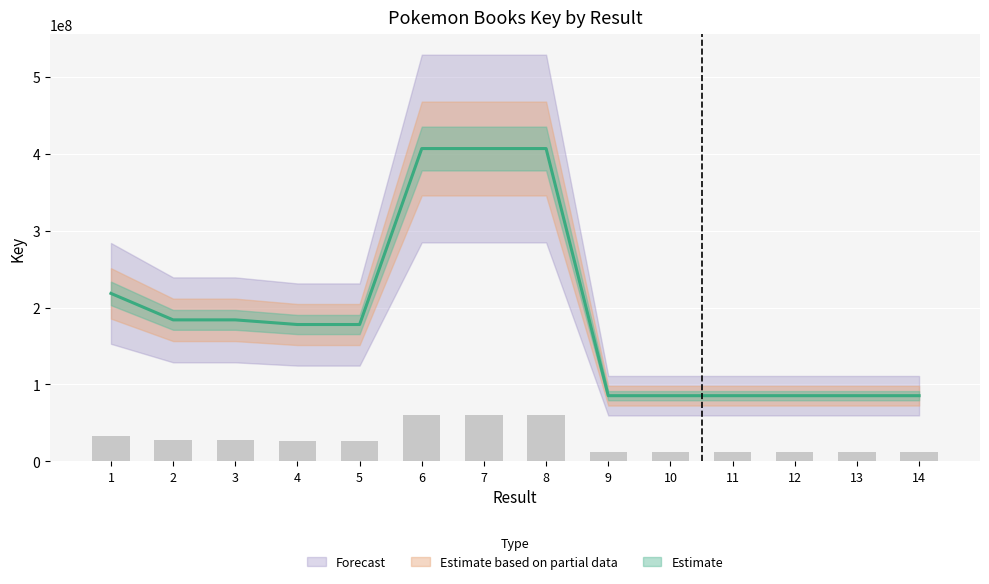

Reading left to right, what are all the values shown in this chart?

1=218346336	2=183960862	3=183959262	4=177923317	5=177919046	6=406593372	7=406593376	8=406593388	9=85430518	10=85430155	11=85439238	12=85438300	13=85433599	14=85436474